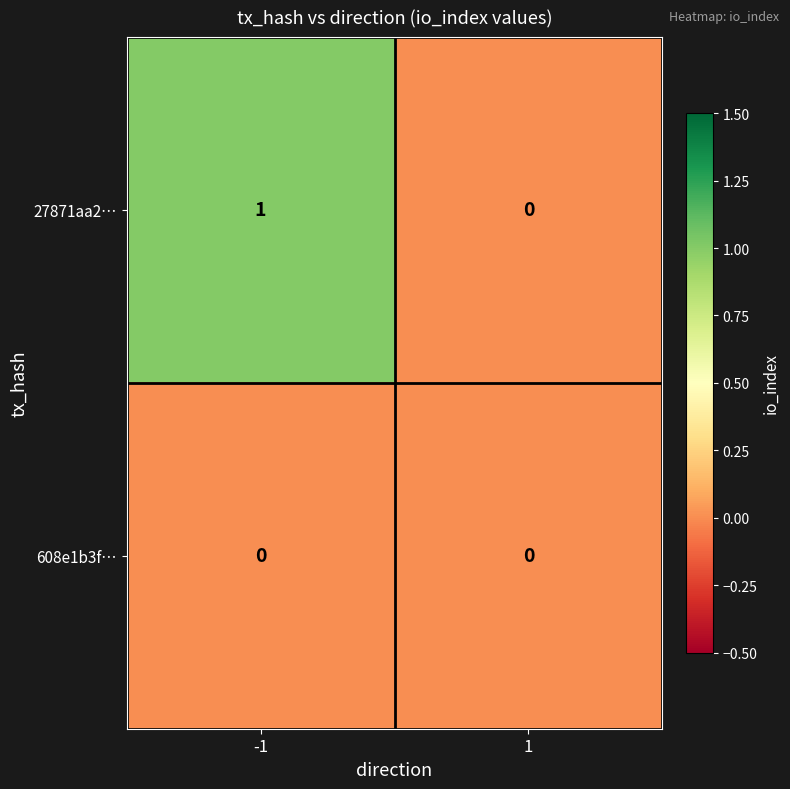

Which series has the largest total across all categories?

27871aa2…